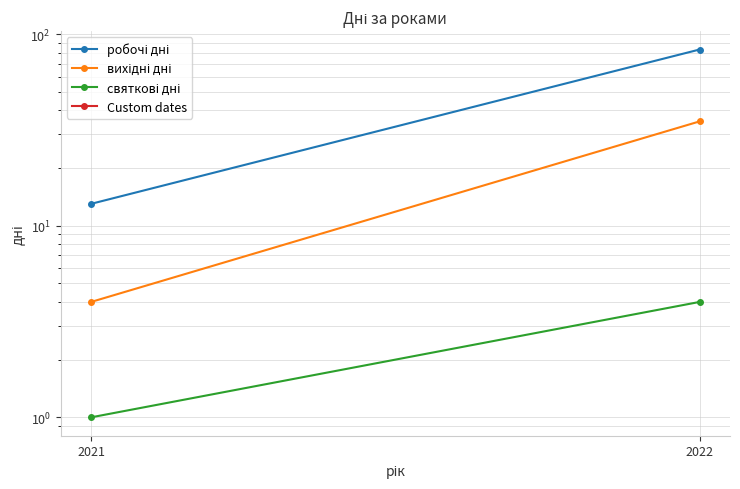

Rank the series by their maximum value, from highest to lowest.

робочі дні, вихідні дні, святкові дні, Custom dates